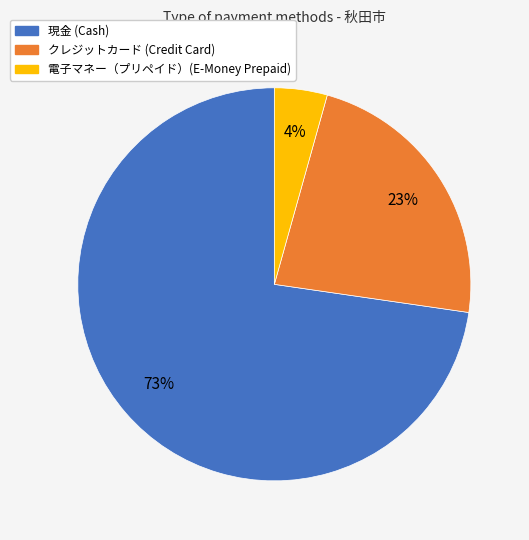

How many segments does this pie chart have?

3